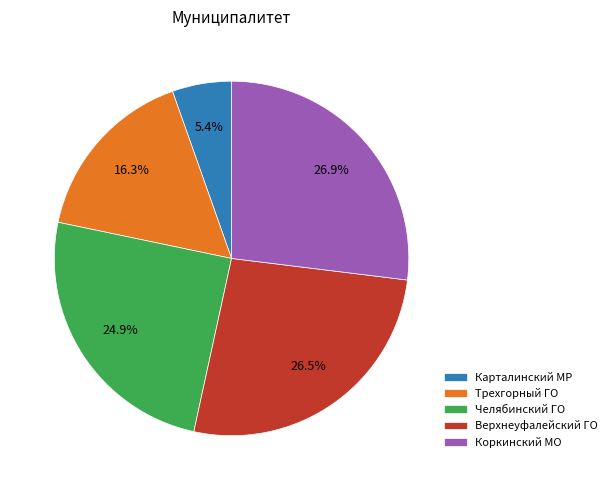

Is there a majority slice in this chart?

No